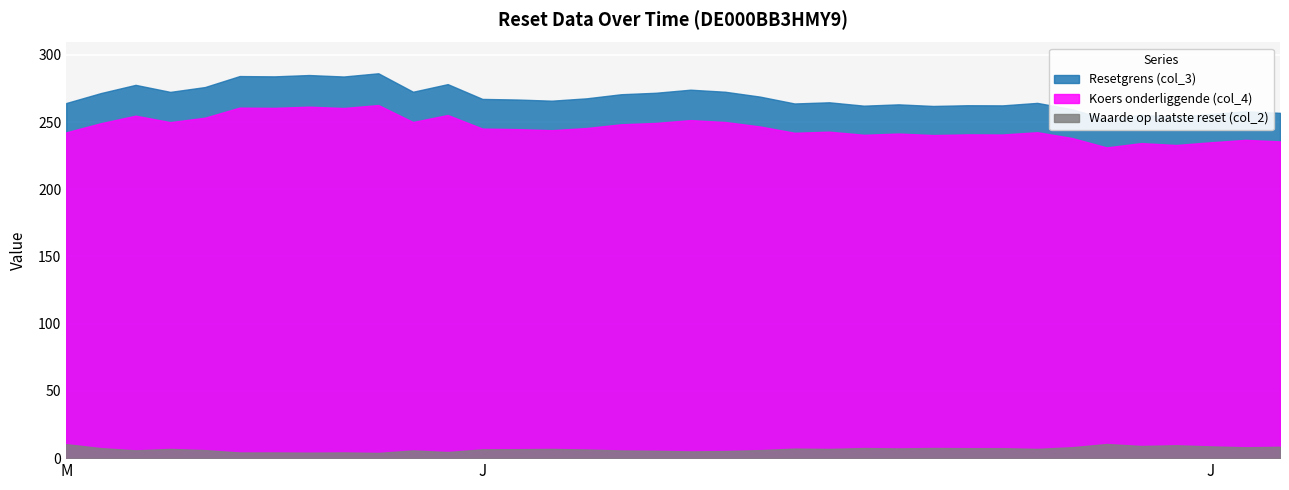

How many lines are shown in the chart?

3